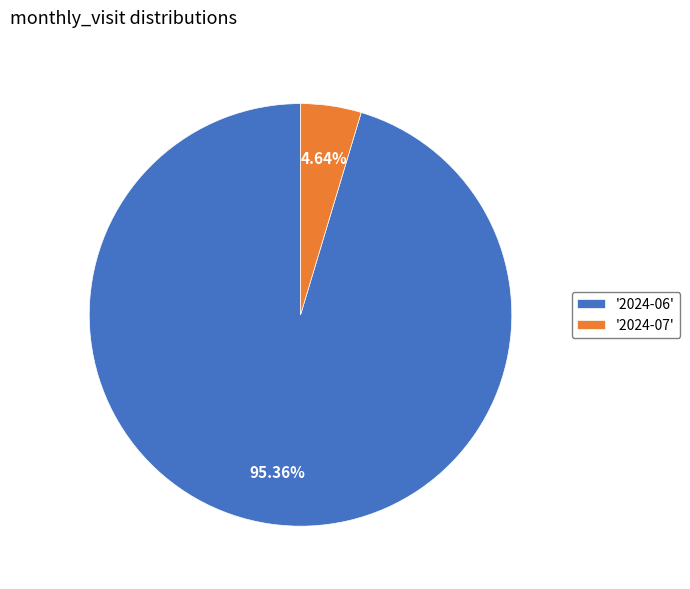

Is the sum of '2024-07' and '2024-06' greater than half?

Yes